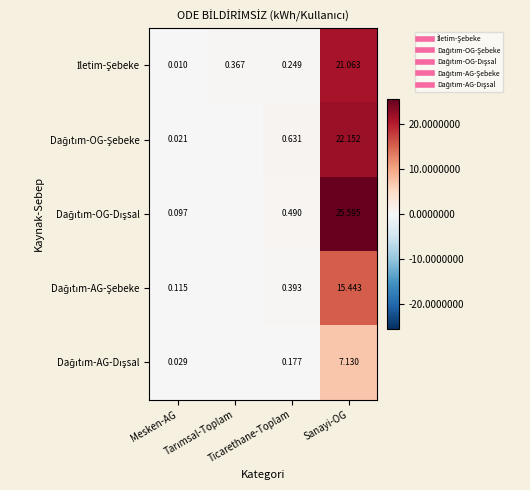

Which series has the largest range (max minus min)?

Dağıtım-OG-Dışsal